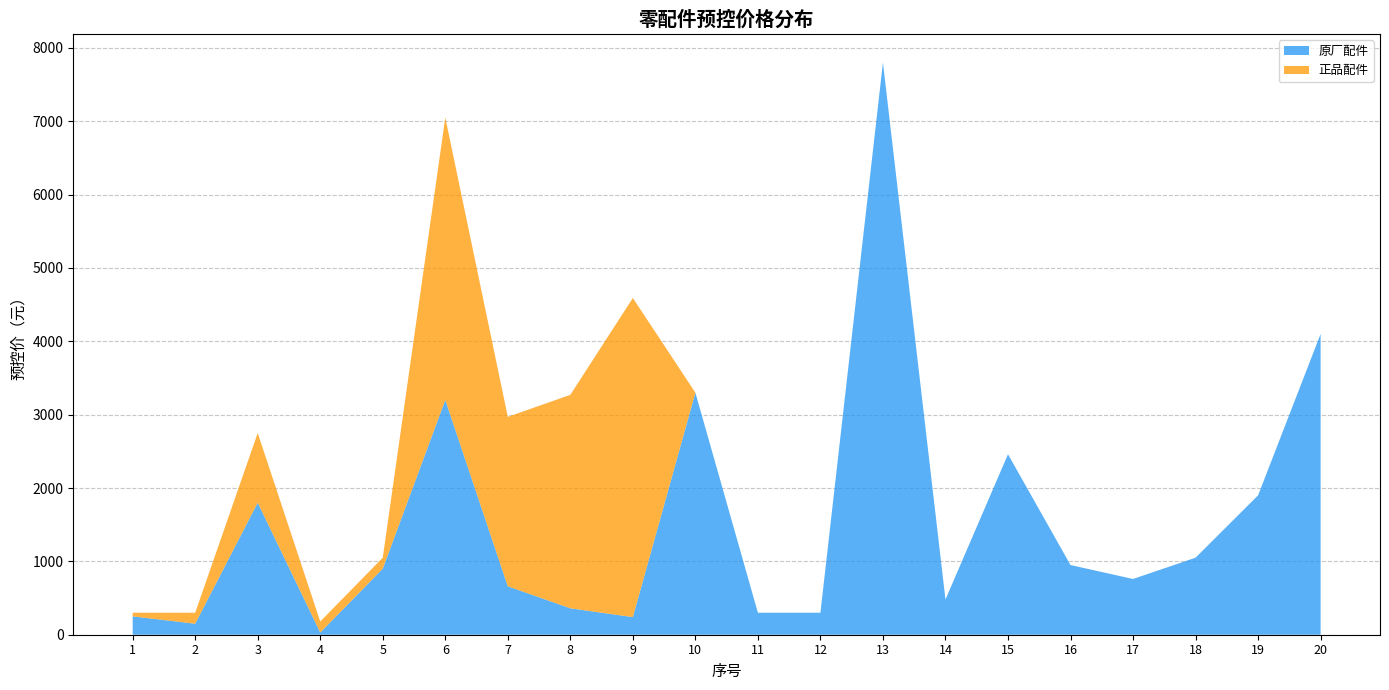

Reading left to right, transcribe all the data shown in this chart.

原厂配件: 250	150	1800	30	900	3200	660	360	240	3300	300	300	7800	480	2460	950	760	1050	1900	4100
正品配件: 50	150	950	150	150	3850	2310	2910	4350	0	0	0	0	0	0	0	0	0	0	0